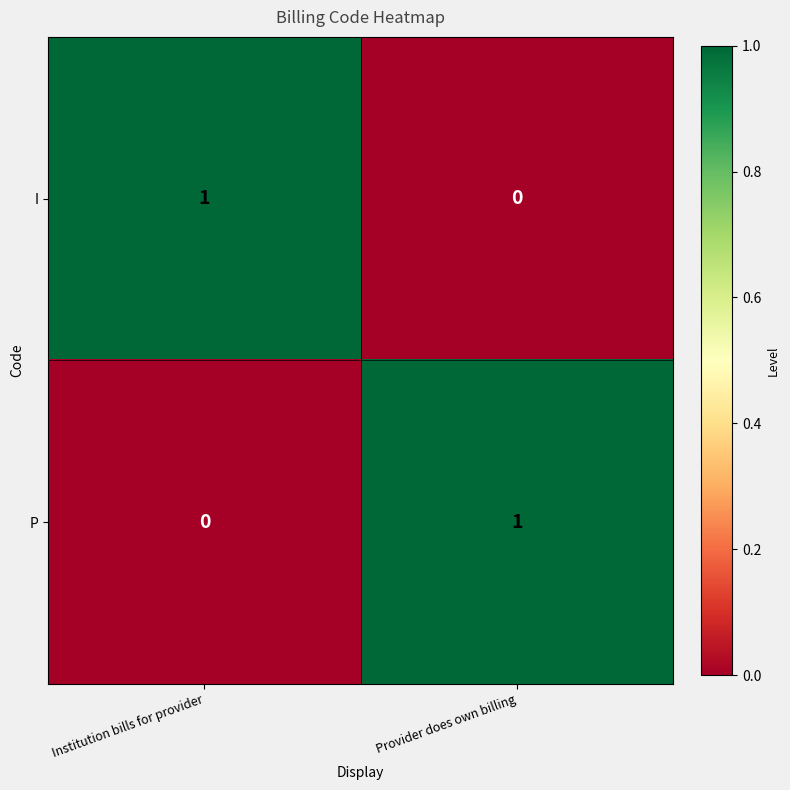

Reading left to right, transcribe all the data shown in this chart.

I: 1	0
P: 0	1